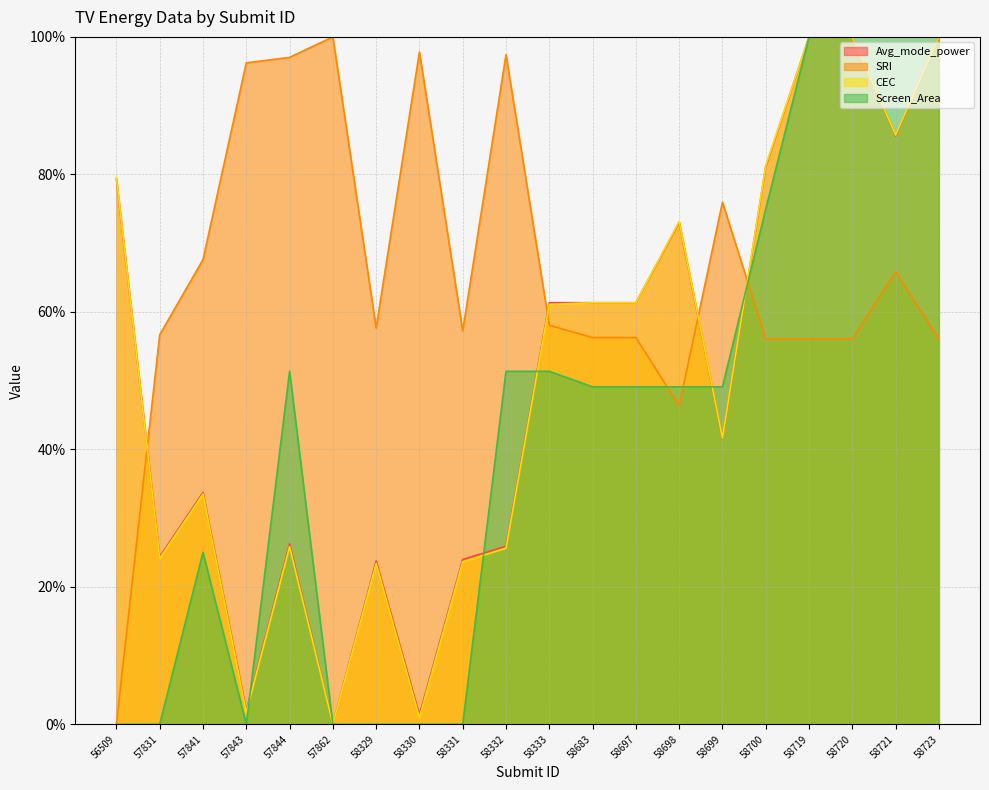

Does the chart display data point markers on the line(s)?

No